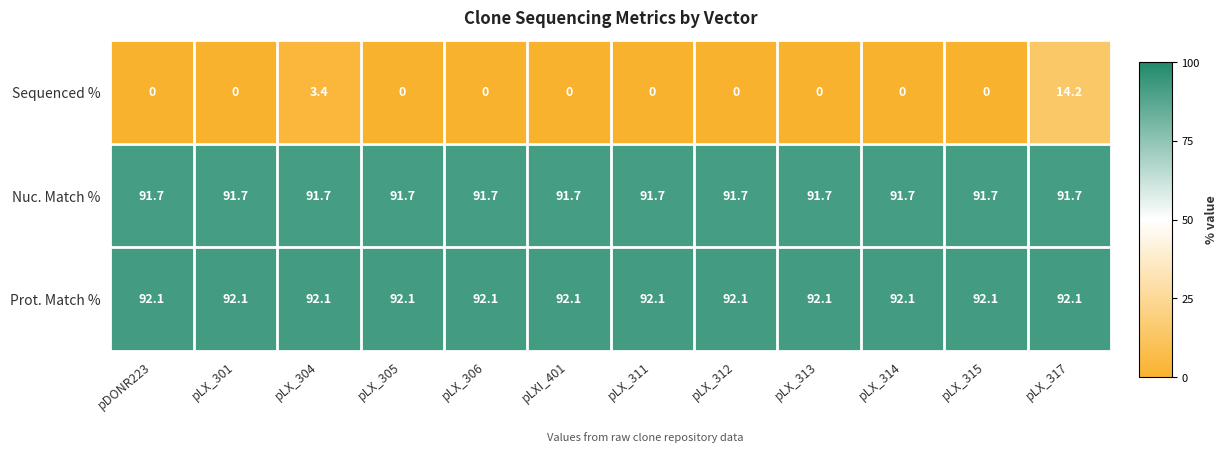

Which series has the largest range (max minus min)?

Sequenced %